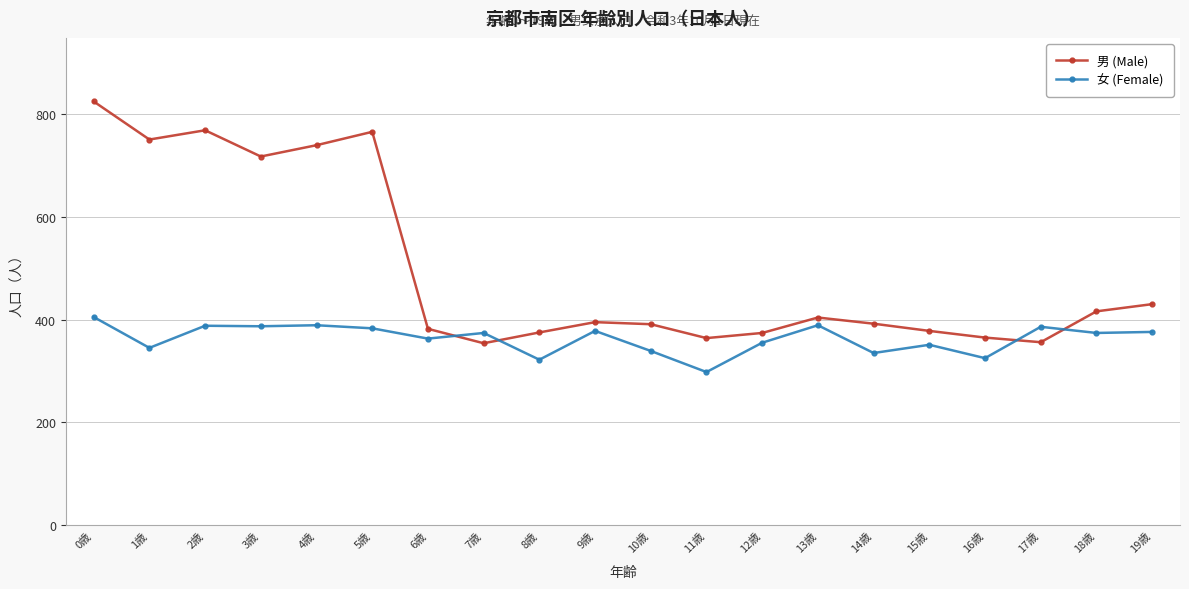

Where does the 男 (Male) series first go above 395?

0歳